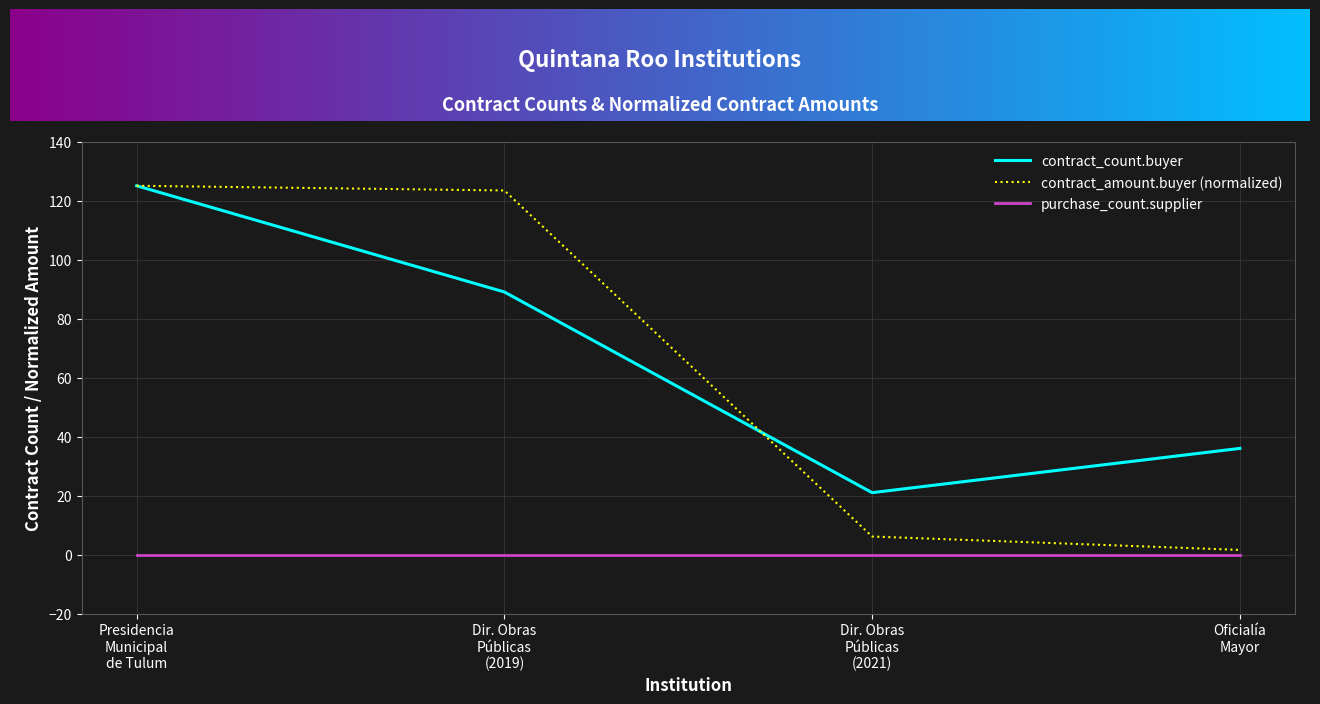

What is the highest value of the contract_count.buyer series?

125.0